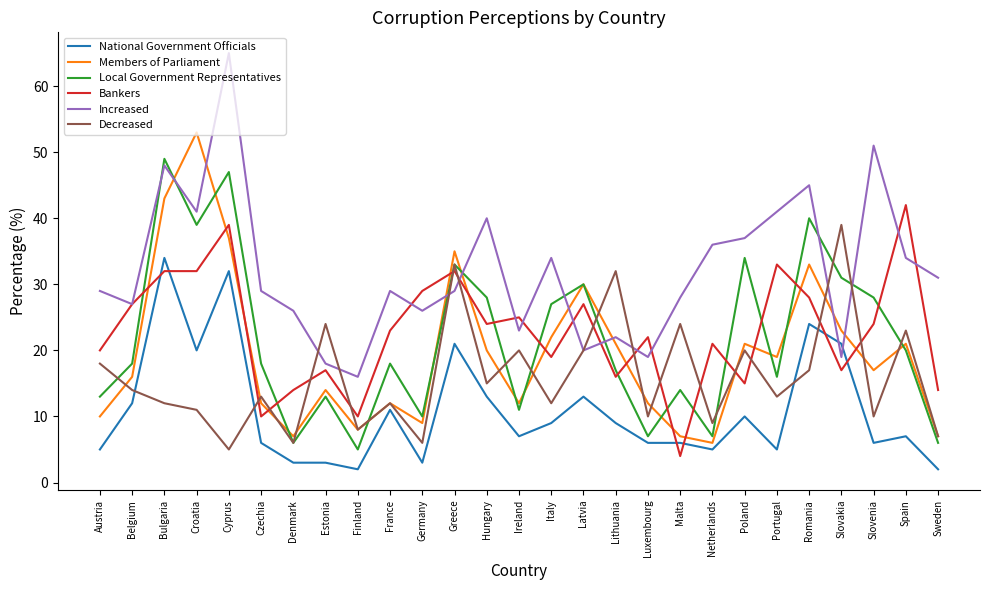

How many values in the Members of Parliament series are below 17?

13